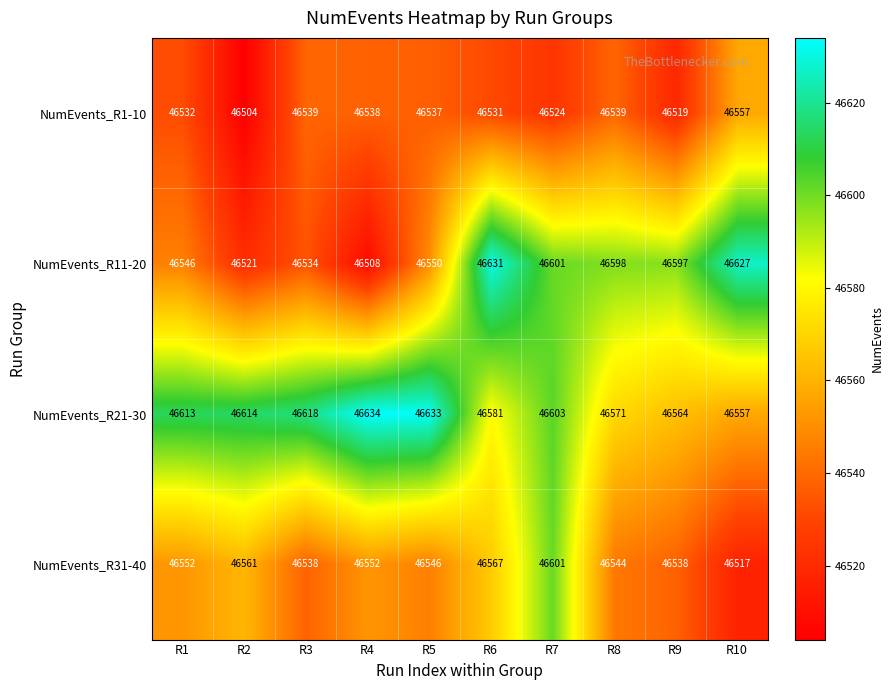

What is the spread (max minus min) of values at R8?

59